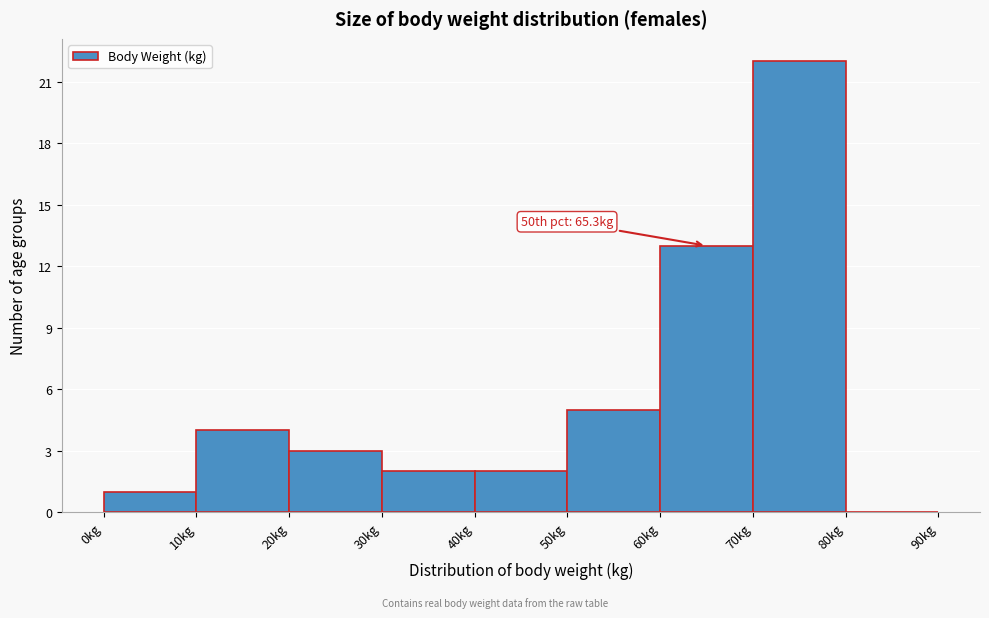

Over which range of the x-axis is the bar tallest?

70 to 80